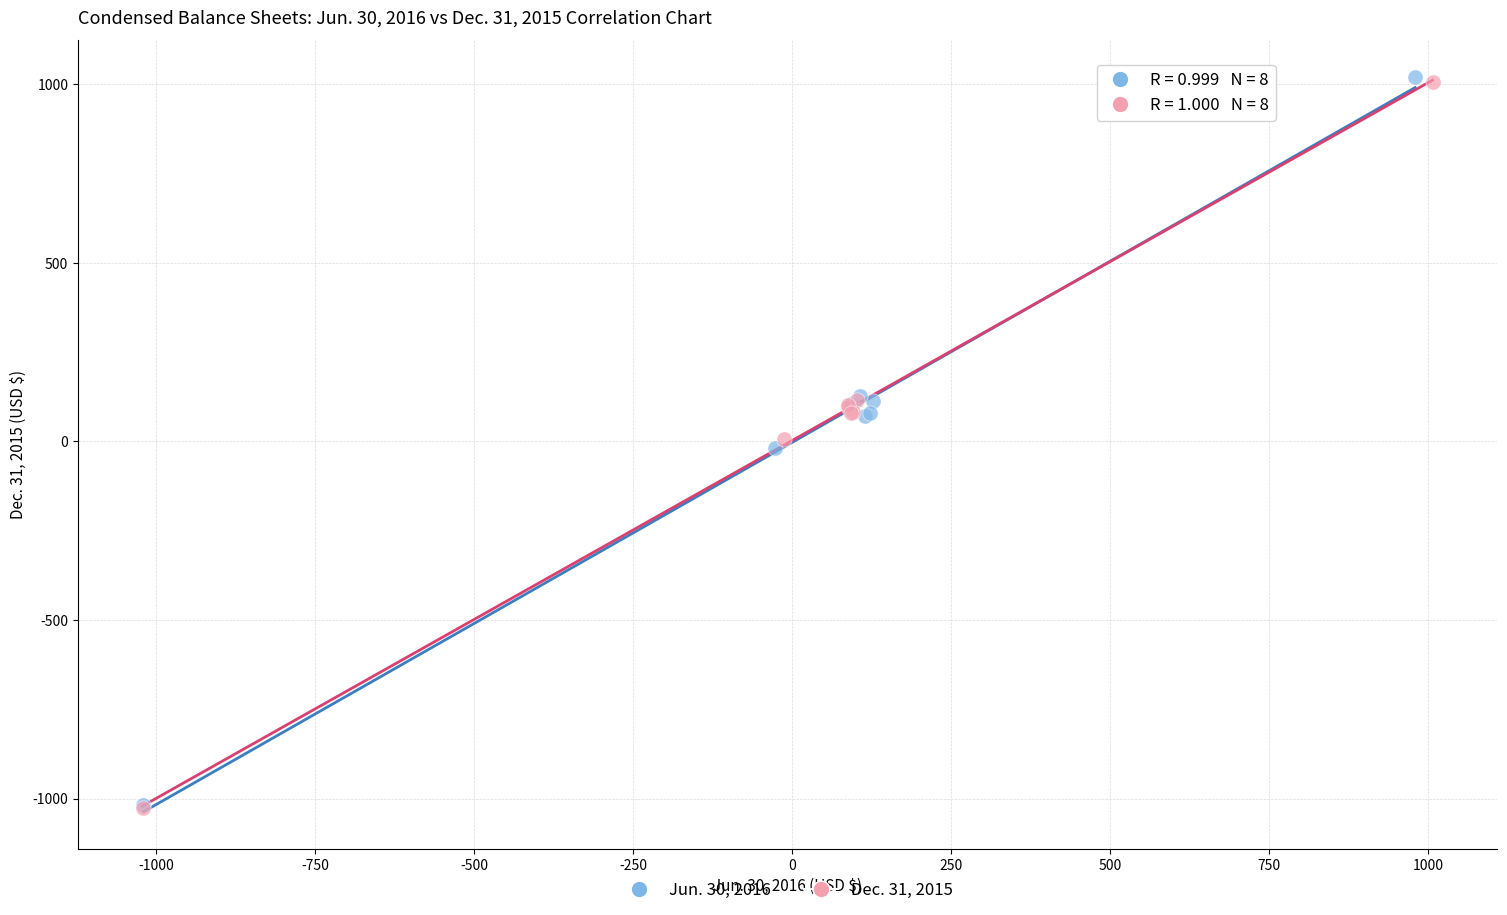

Which series has the largest Y range (max minus min)?

Jun. 30, 2016